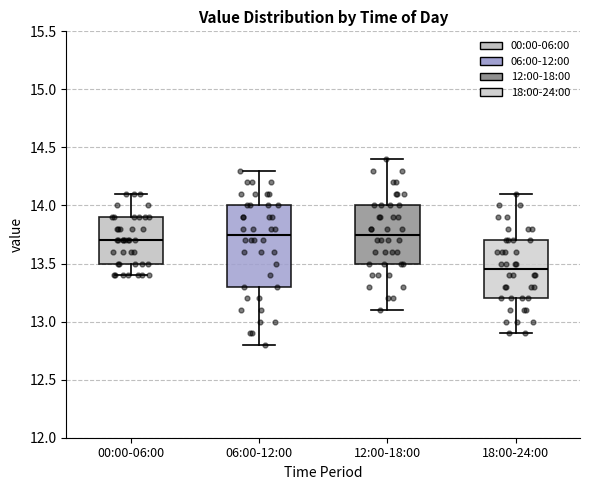

Where is the upper edge of the box for 06:00-12:00 on the y-axis? The values are not printed on the chart, so give them approximately, as read against the axis.

14.00